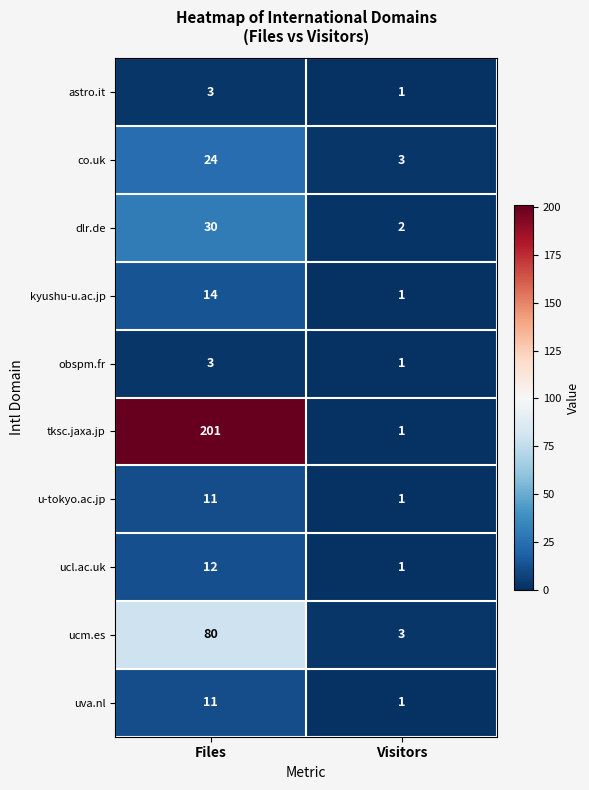

At which category is the sum across all series the highest?

Files